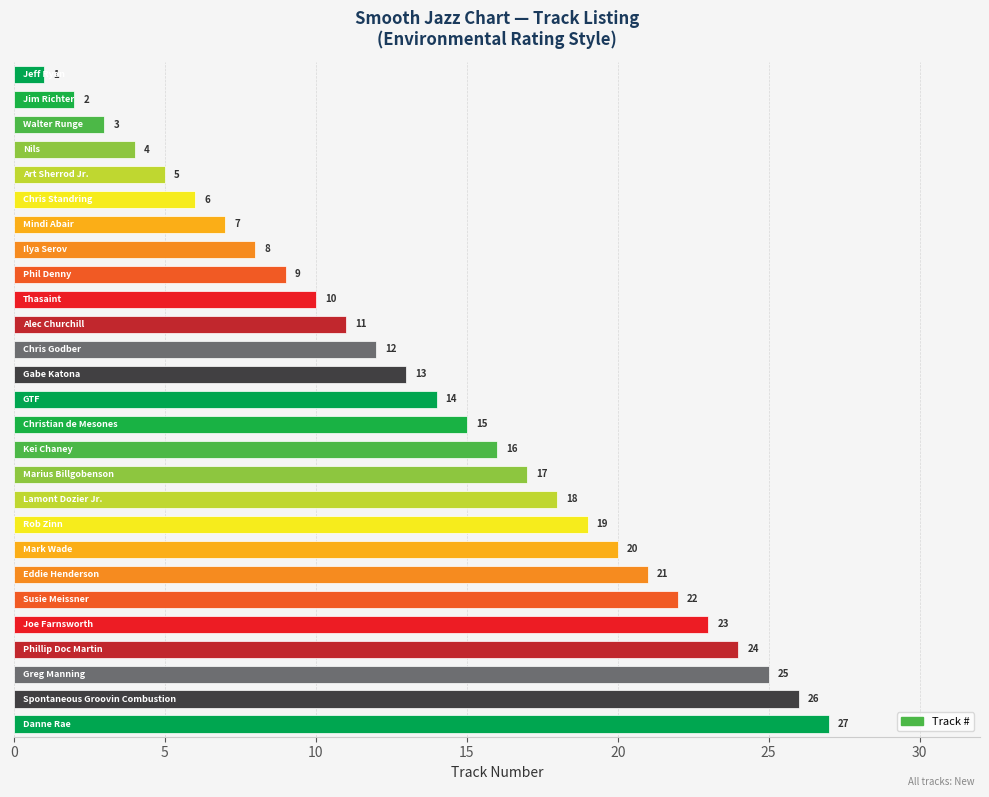

How many values are below 14?

13